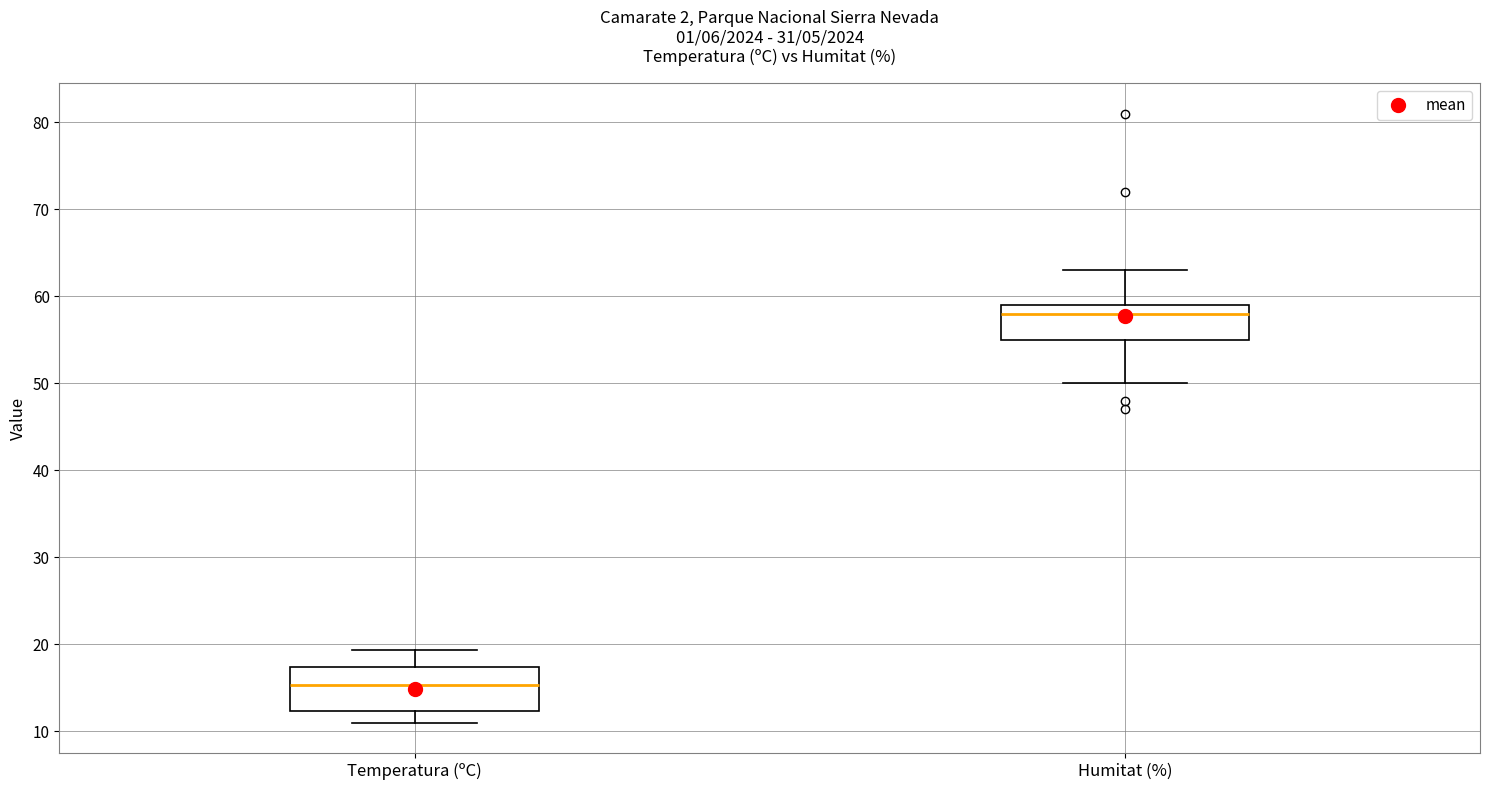

Reading left to right, read every box against the y-axis: the position of its median line, the range the box covers, and the ends of its whiskers. The values are not printed on the chart, so give them approximately, as read against the axis.

Temperatura (ºC): median 15, box 12 to 17, whiskers 11 to 19
Humitat (%): median 58, box 55 to 59, whiskers 50 to 63